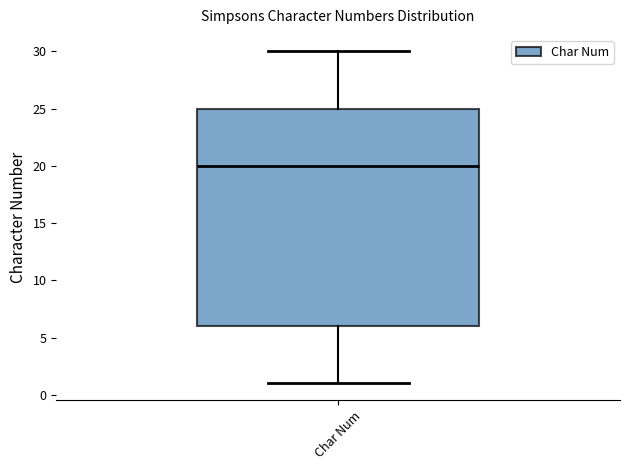

Where is the lower edge of the box for Char Num on the y-axis? The values are not printed on the chart, so give them approximately, as read against the axis.

6